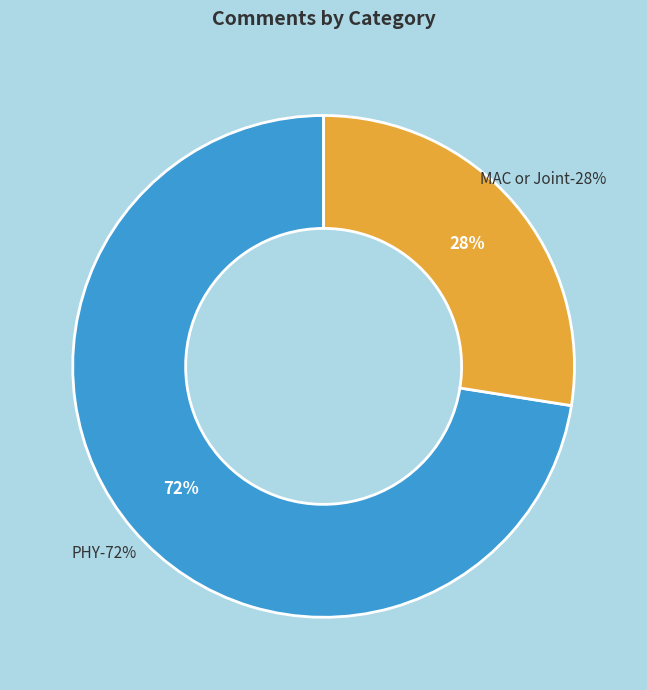

Which category has the biggest portion of the pie?

PHY